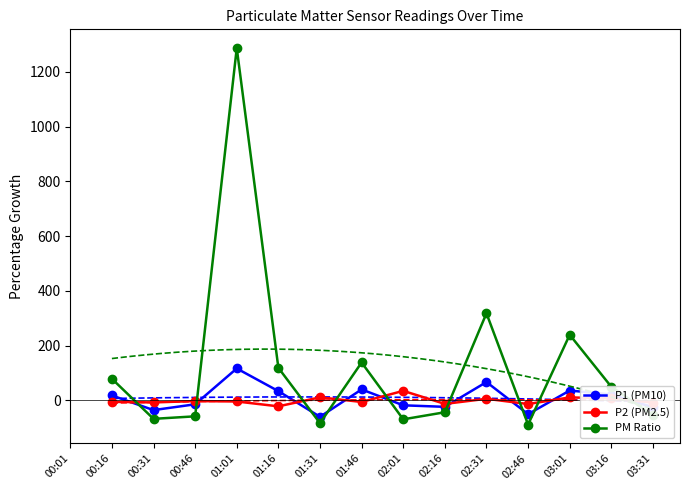

The PM Ratio series shows -89.5 at 03:16. True or false?

False